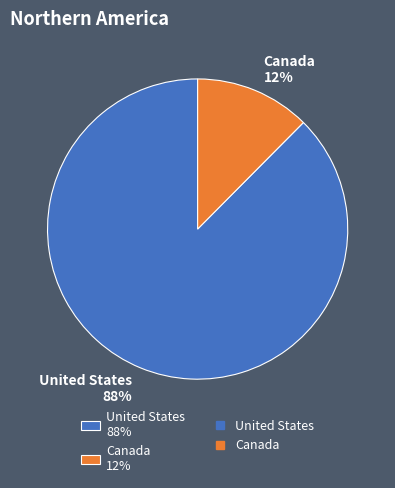

Which slice represents more than half of the pie?

United States